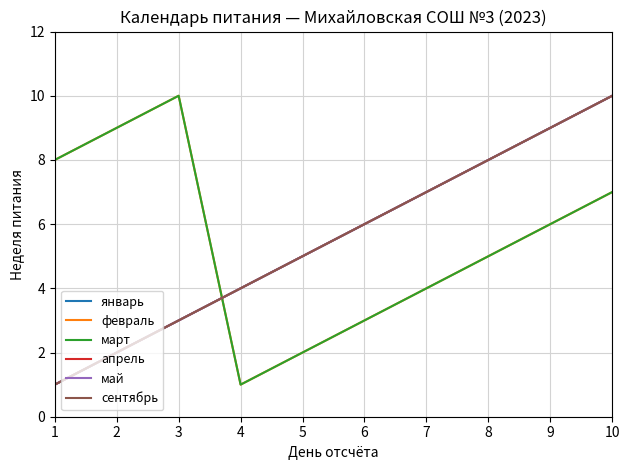

The апрель series shows 0 at 1. True or false?

False